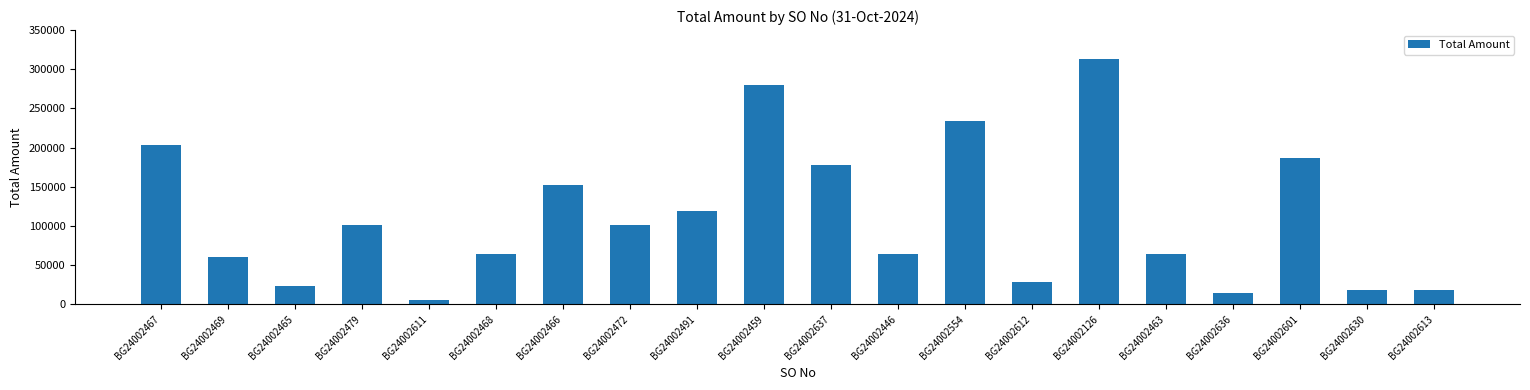

Where is the data nearest to the value 159583?

BG24002466